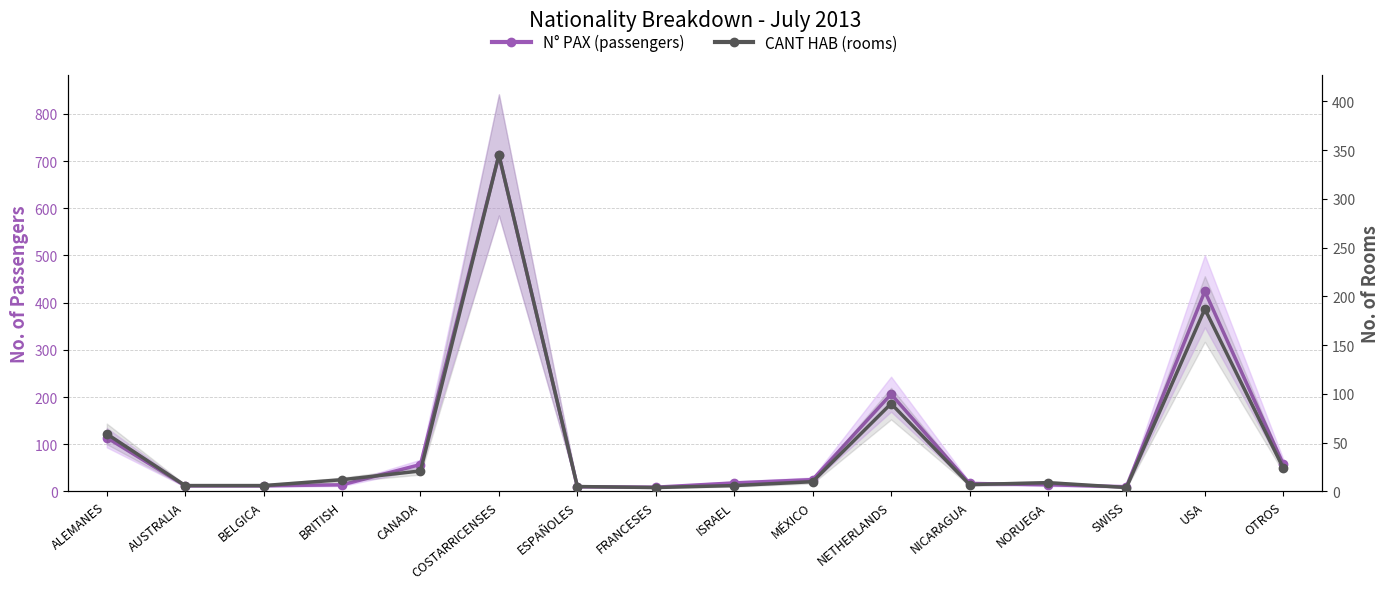

The value of N° PAX (passengers) at ISRAEL is 25. True or false?

False